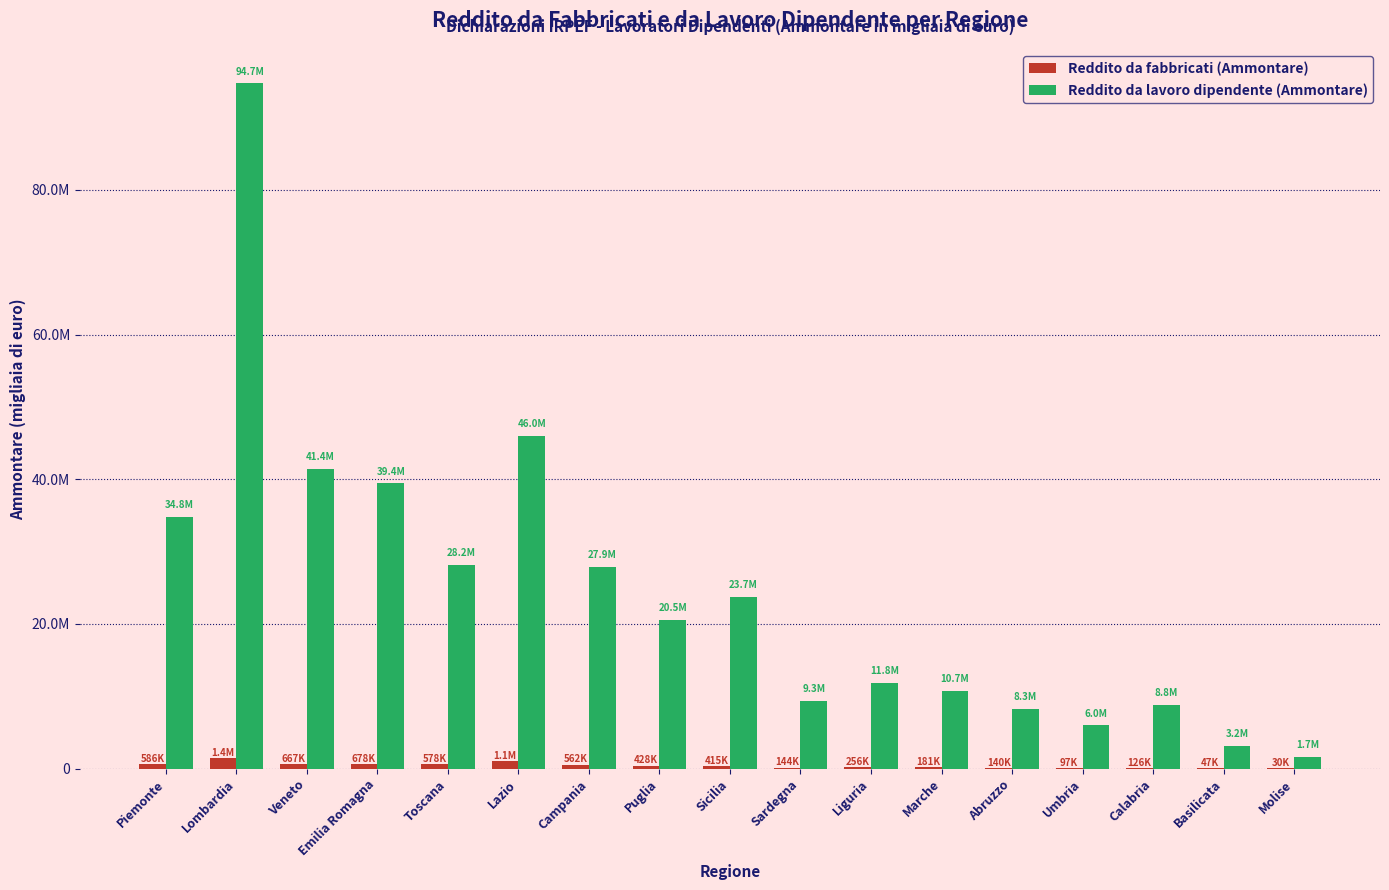

What is the difference between the maximum and second lowest values in the Reddito da fabbricati (Ammontare) series?

1365021